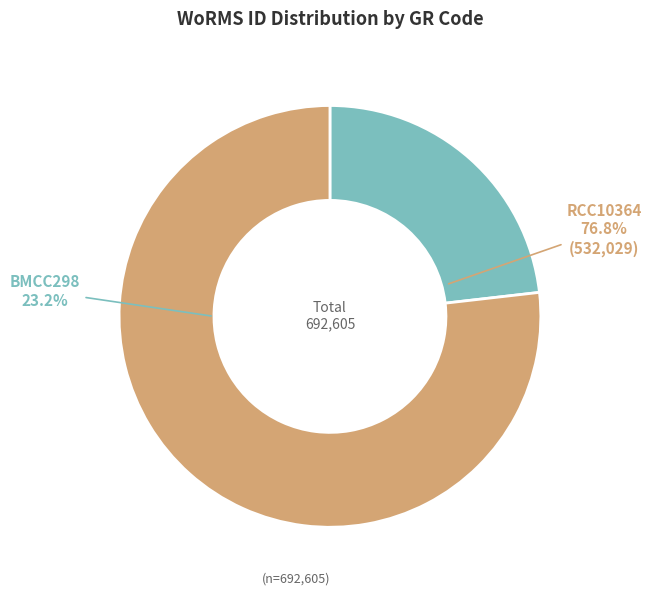

Between BMCC298 and RCC10364, which is larger?

RCC10364